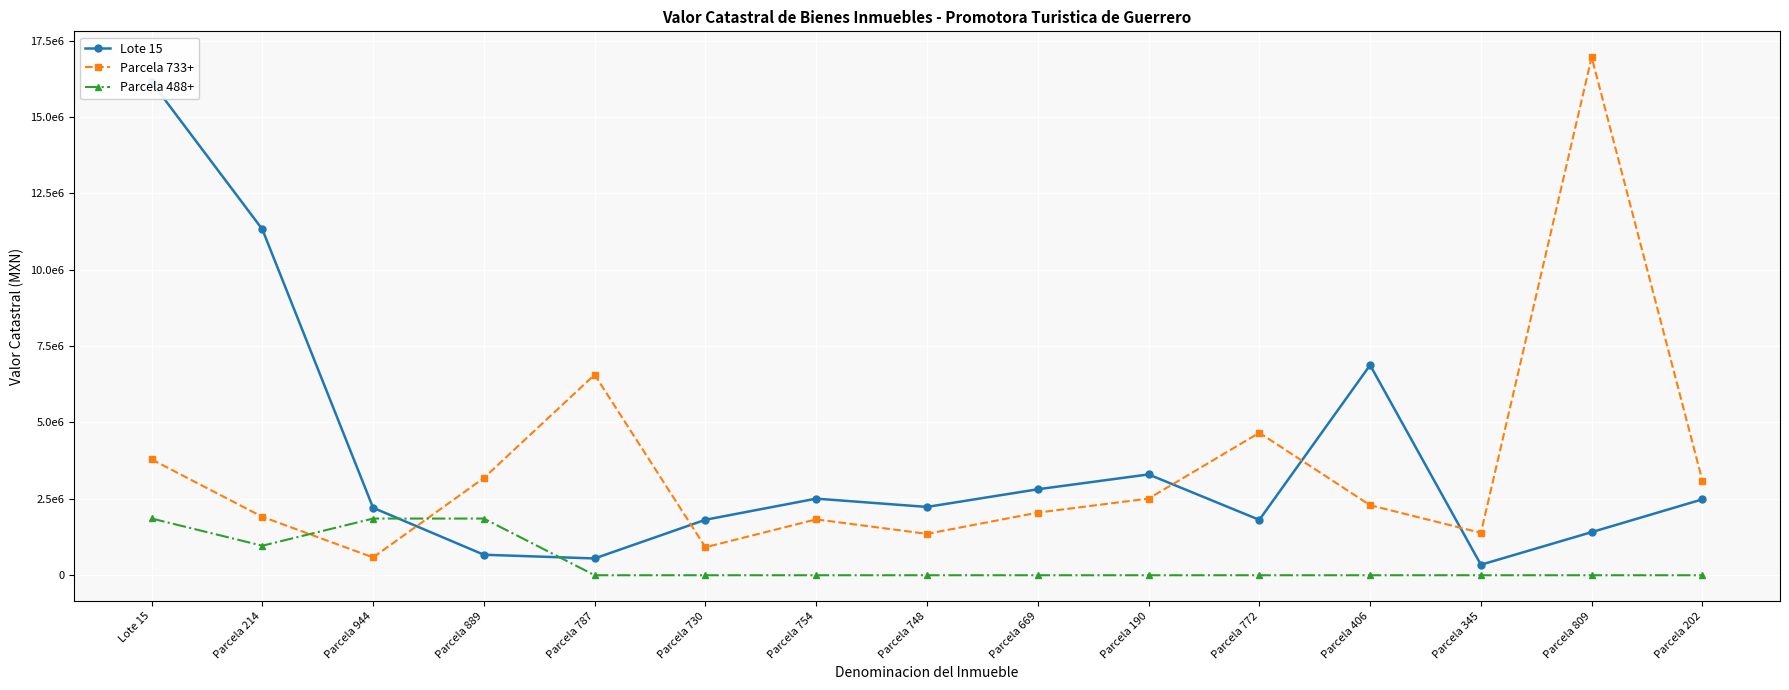

How many times do Parcela 733+ and Parcela 488+ cross each other?

2